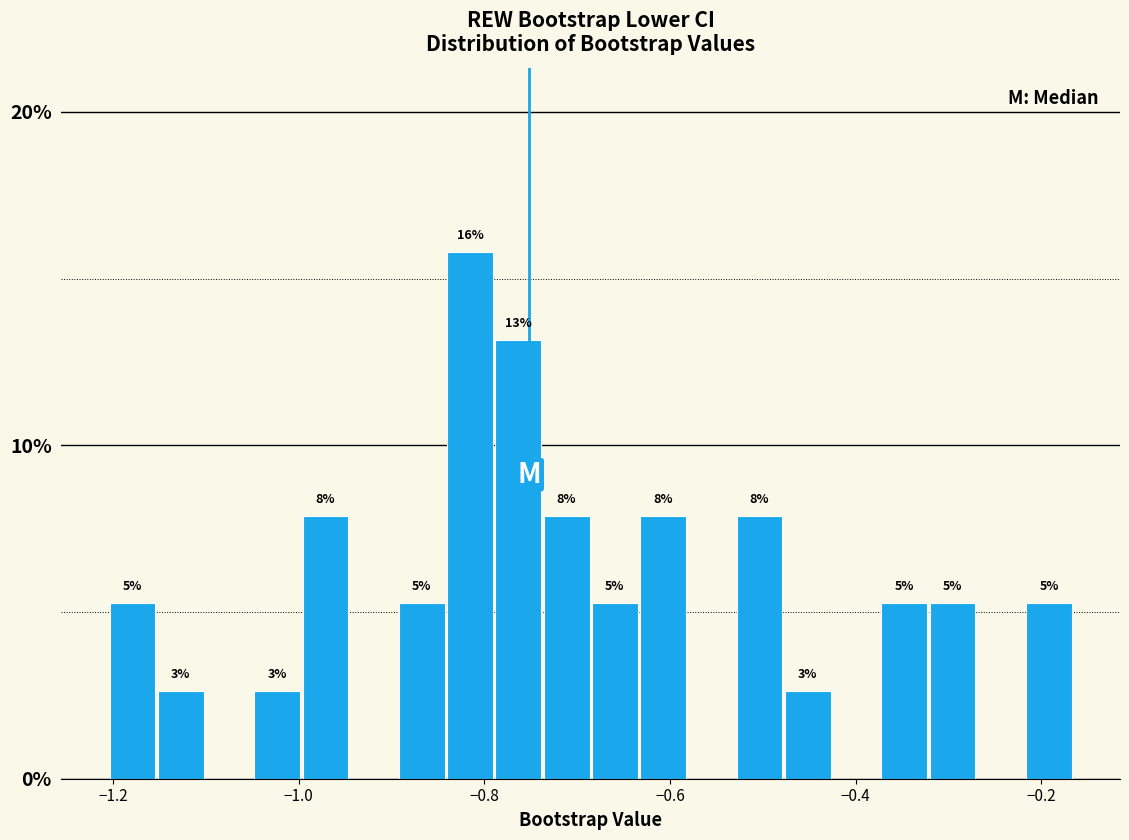

Read against the x-axis, roughly where is the centre of the tallest bar?

-0.82